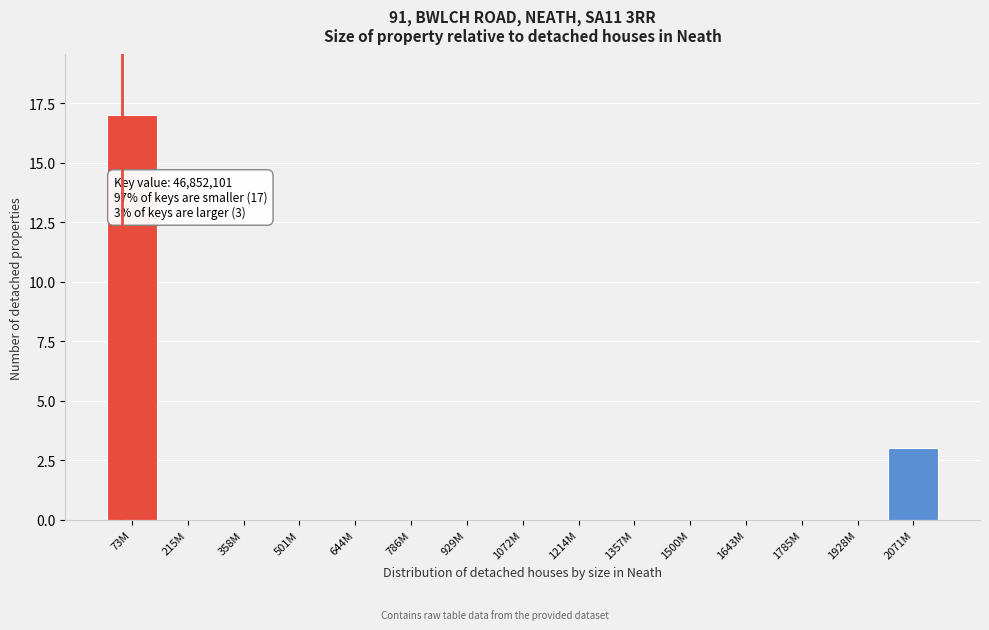

Reading right to left, list all the values displayed in this chart.

2071M=3	1928M=0	1785M=0	1643M=0	1500M=0	1357M=0	1214M=0	1072M=0	929M=0	786M=0	644M=0	501M=0	358M=0	215M=0	73M=17